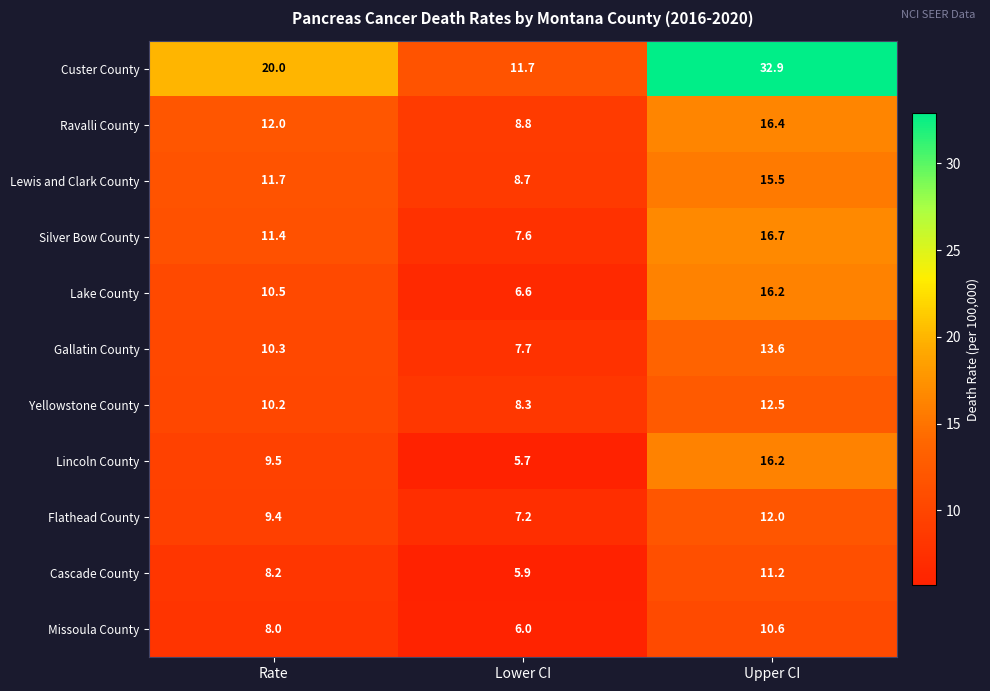

At which category is the sum across all series the highest?

Upper CI